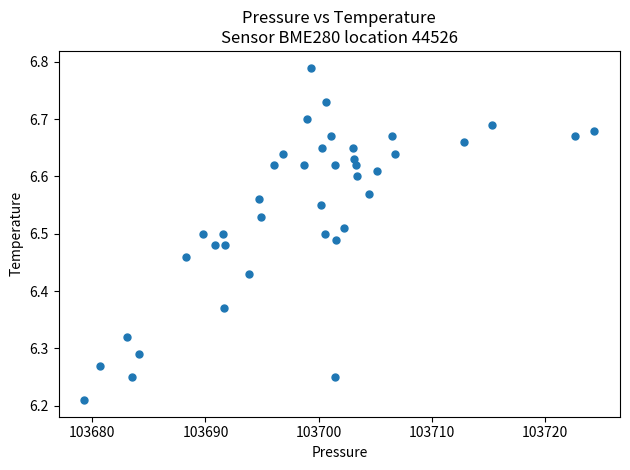

What is the range of X values (max minus min)?

45.1